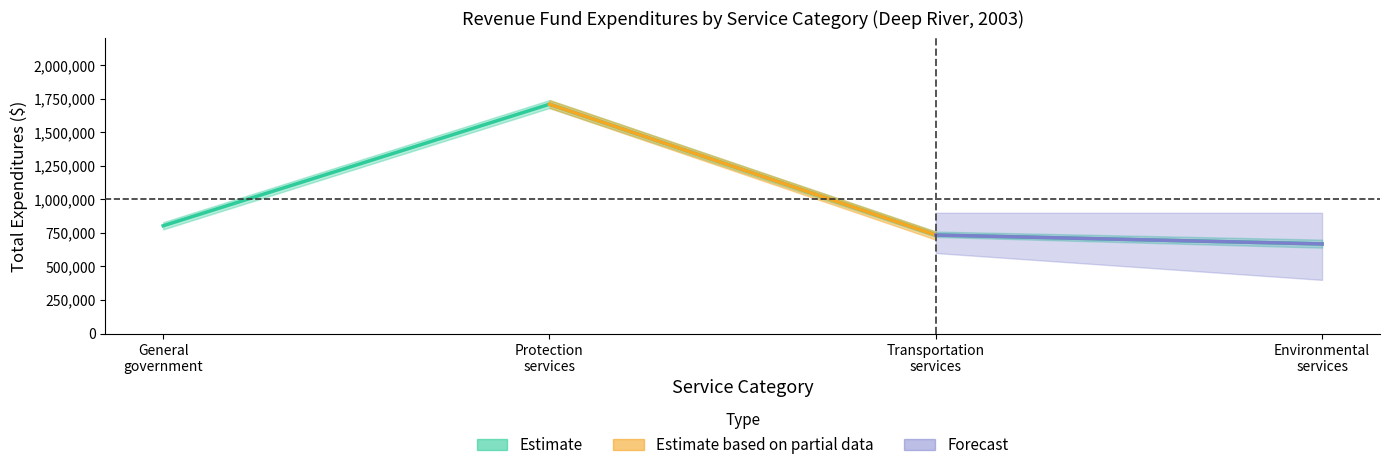

What position from the left is Environmental services?

4